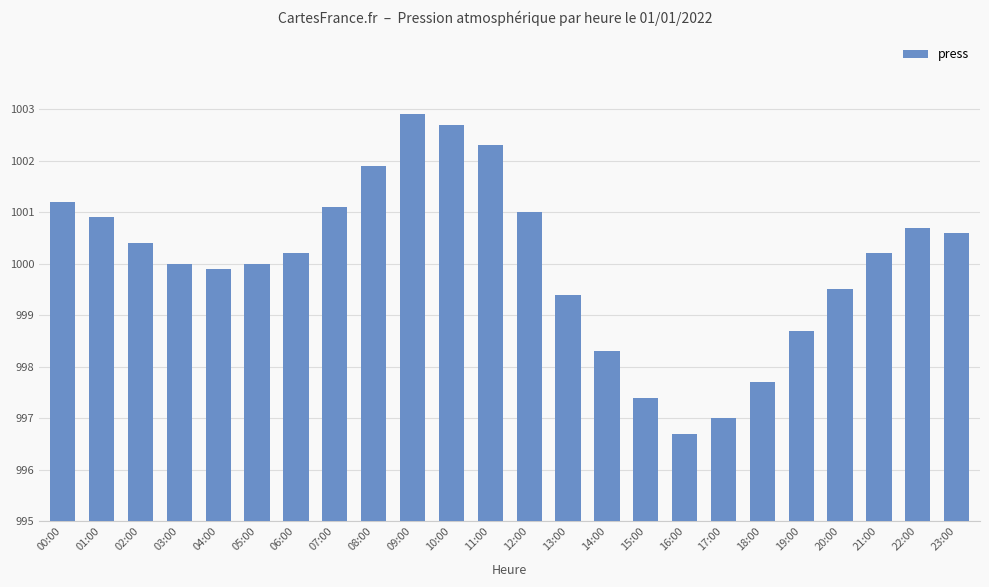

What is the label of the 14th bar from the right?

10:00